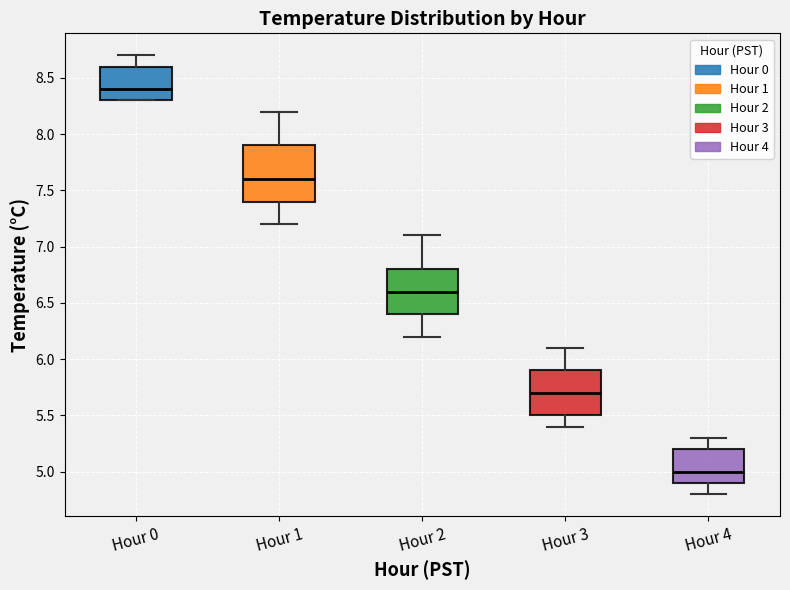

Reading left to right, transcribe this box plot: for each box, give where its median line is, the range the box spans, and where its two whiskers end, as read against the y-axis. The values are not printed on the chart, so give them approximately, as read against the axis.

Hour 0: median 8.4, box 8.3 to 8.6, whiskers 8.3 to 8.7
Hour 1: median 7.6, box 7.4 to 7.9, whiskers 7.2 to 8.2
Hour 2: median 6.6, box 6.4 to 6.8, whiskers 6.2 to 7.1
Hour 3: median 5.7, box 5.5 to 5.9, whiskers 5.4 to 6.1
Hour 4: median 5.0, box 4.9 to 5.2, whiskers 4.8 to 5.3